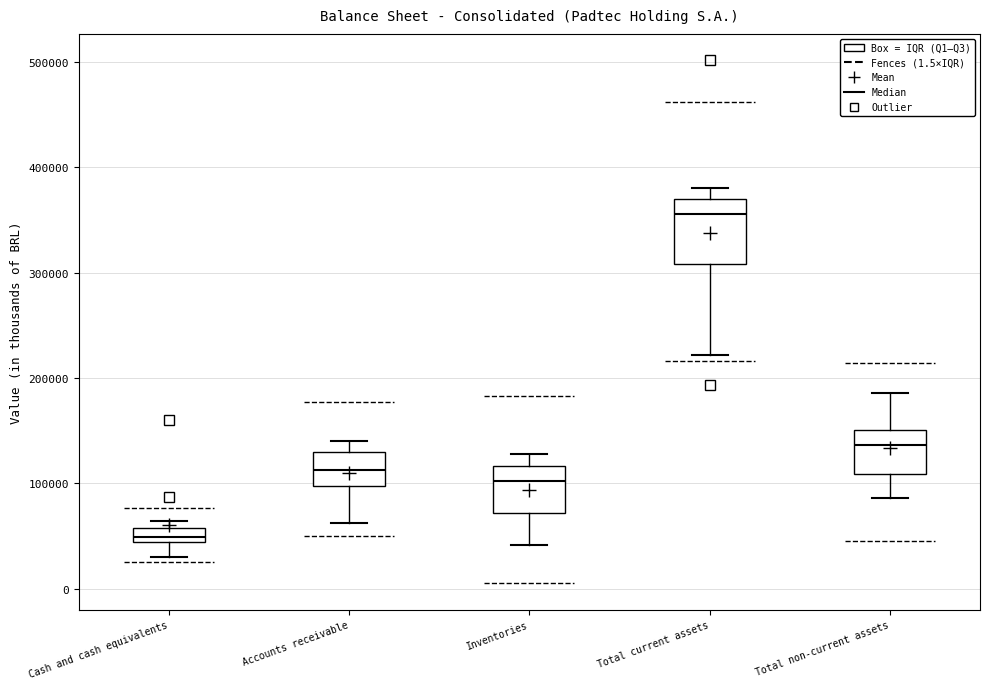

Which box is the tallest, from its lower edge to its upper edge?

Total current assets